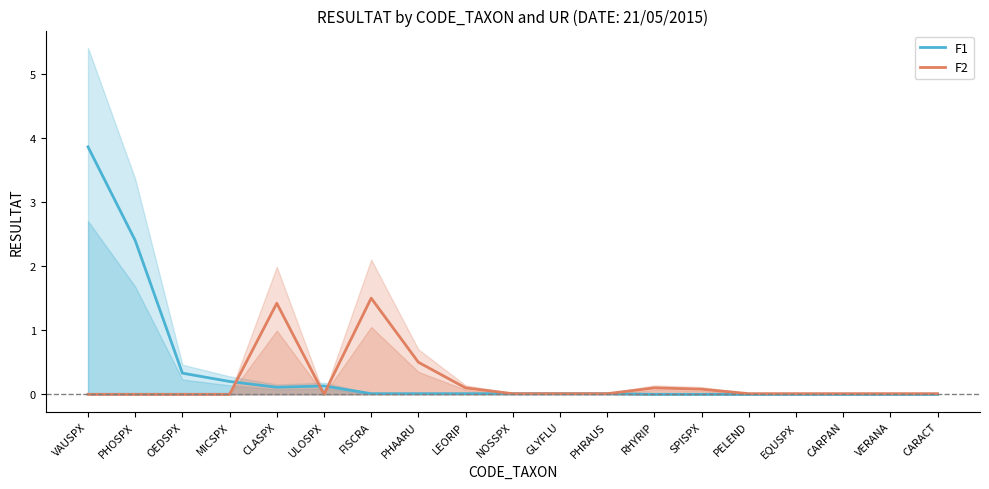

True or false: F1 has more than 1 points higher than both neighbors.

False